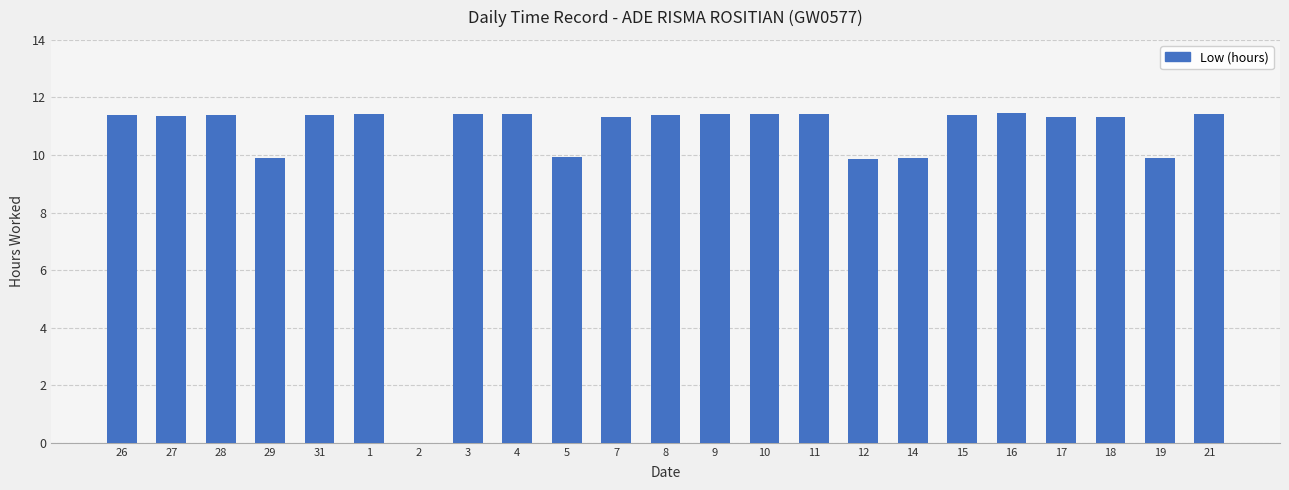

True or false: the data shows 11.4 at 21.

True